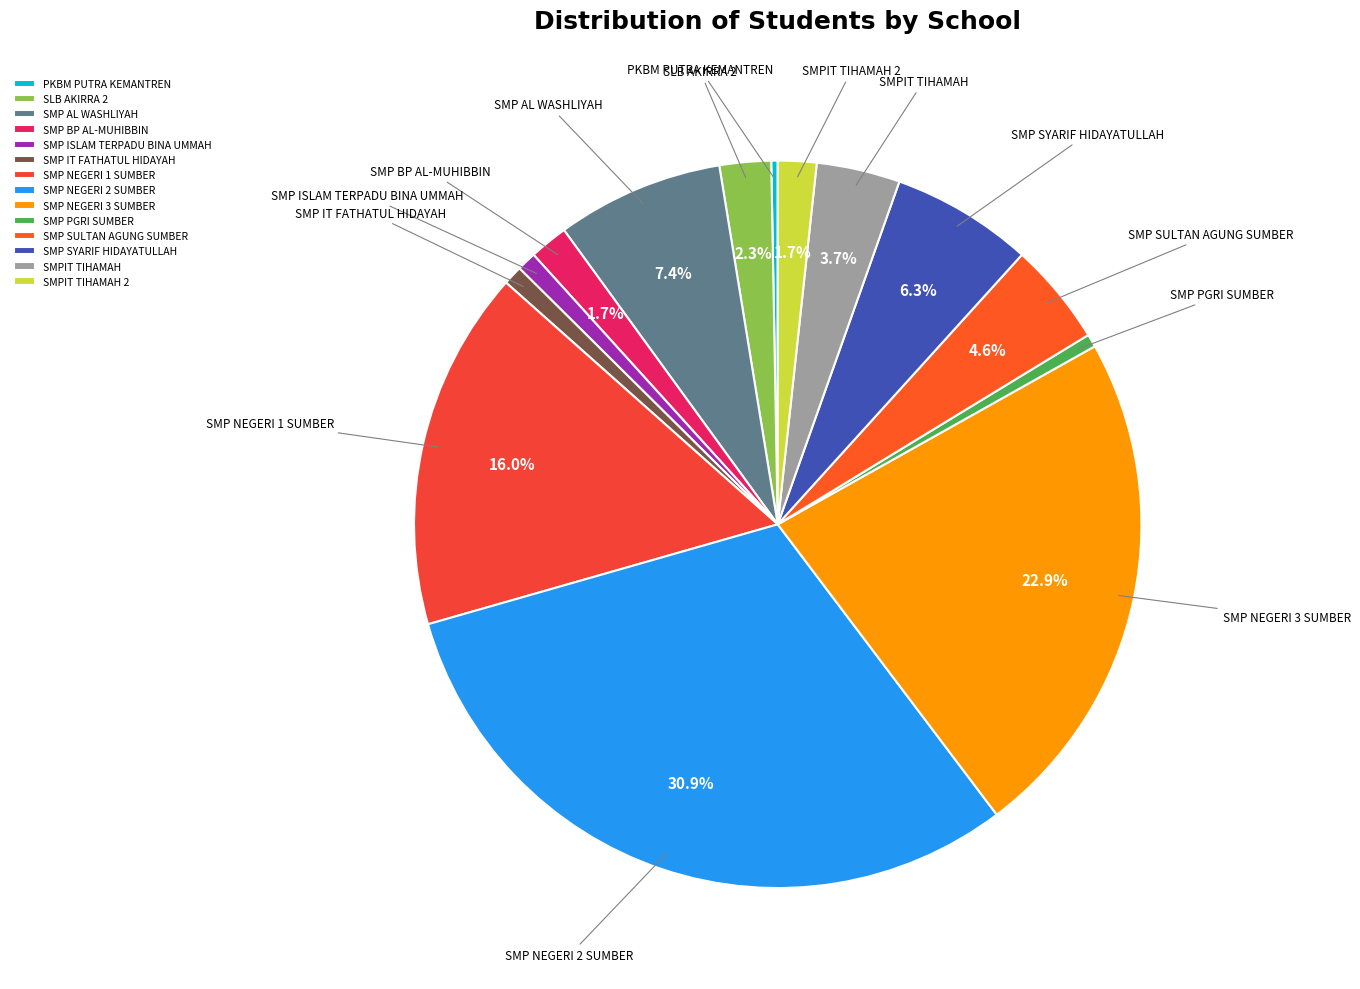

To the nearest percent, what portion does SMP AL WASHLIYAH represent?

7%